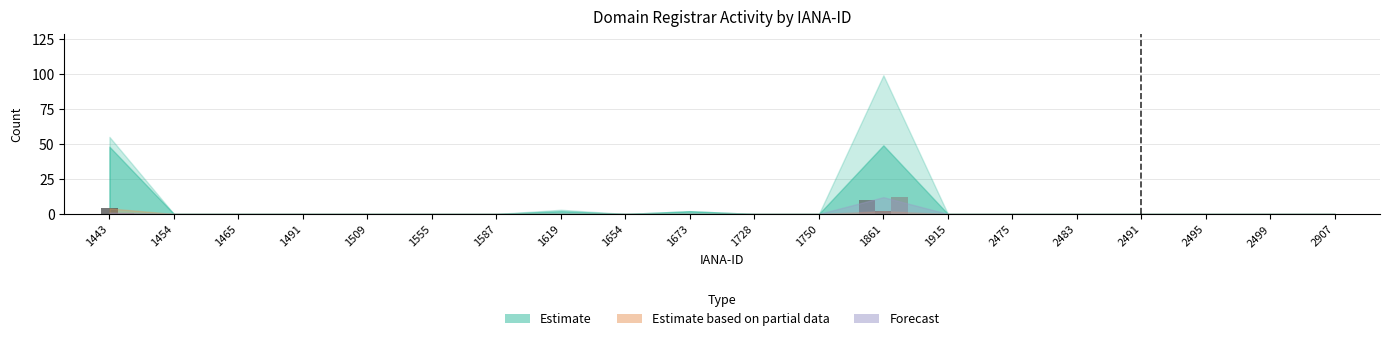

How many groups of bars are there?

20